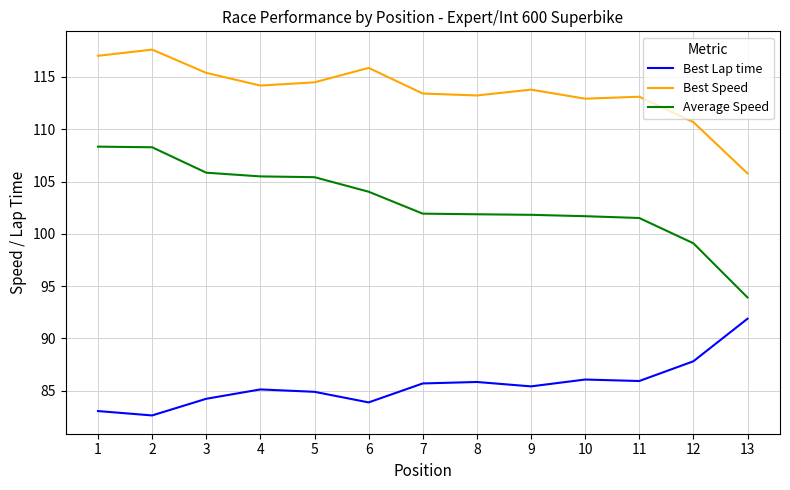

True or false: Best Lap time and Average Speed intersect in this chart.

False